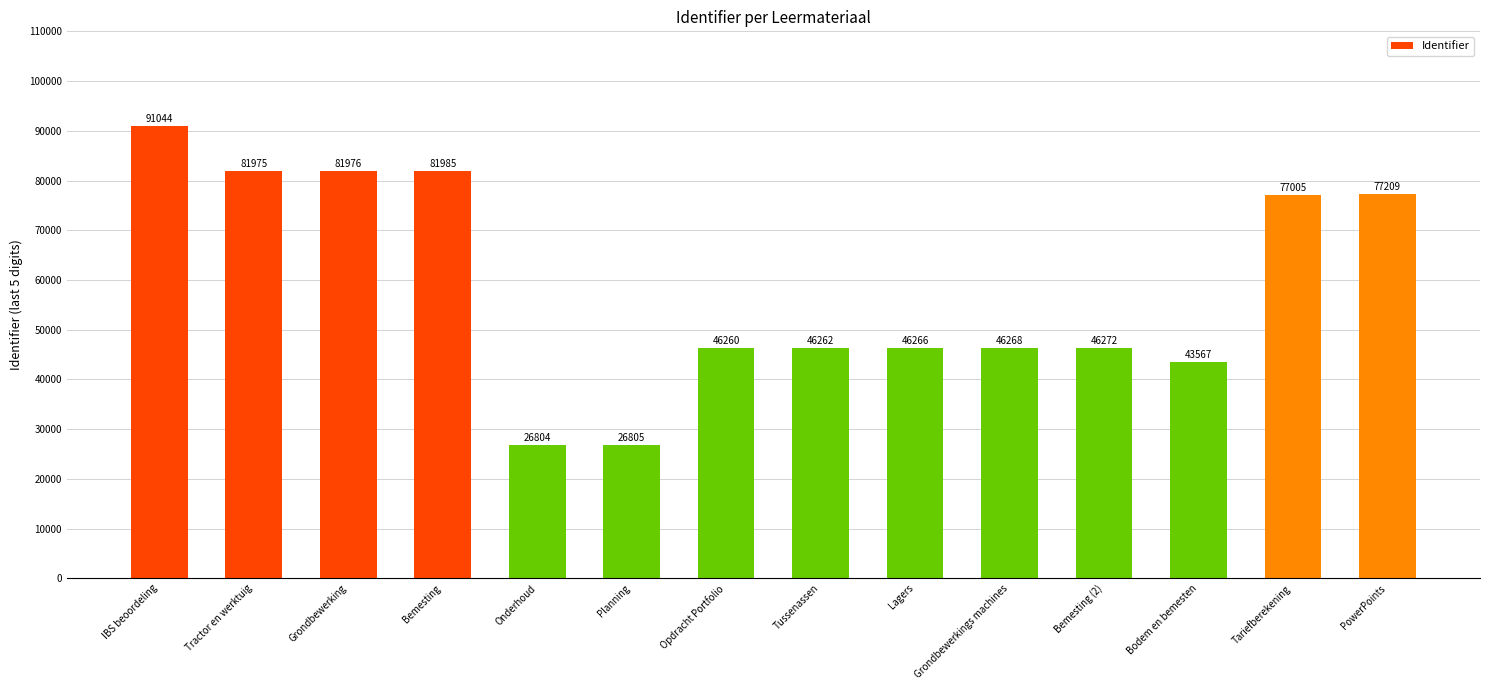

Which category has the lowest value across all series?

Onderhoud